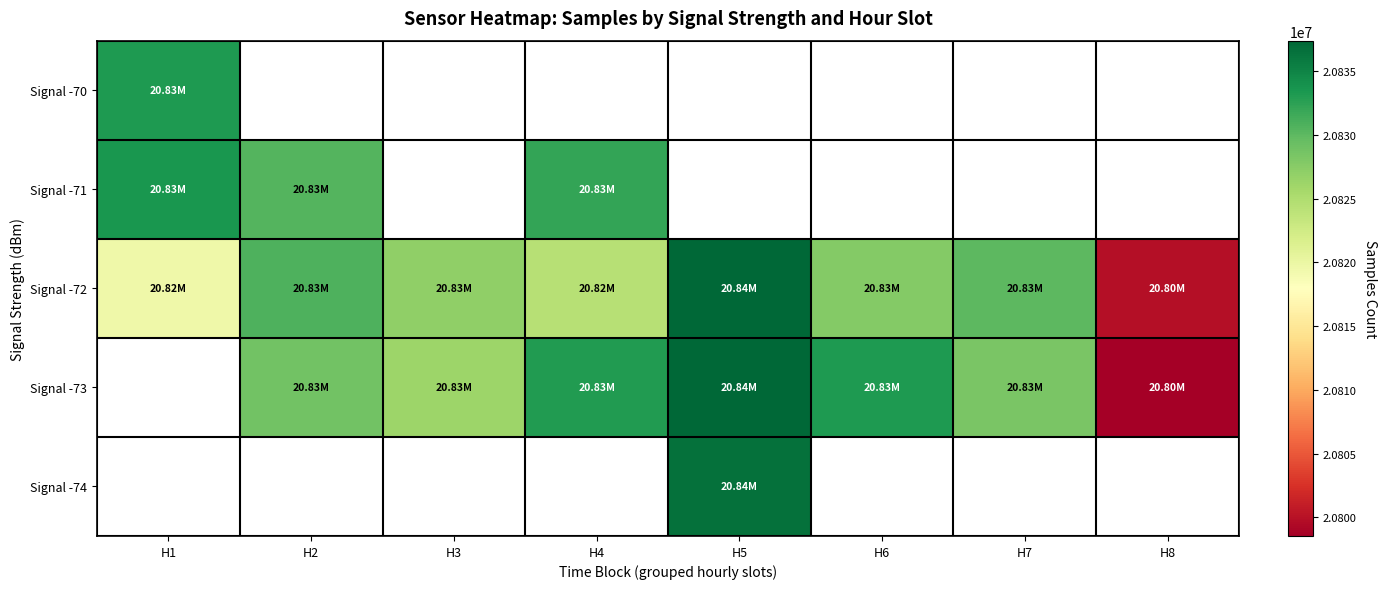

How many categories are shown in the chart?

8